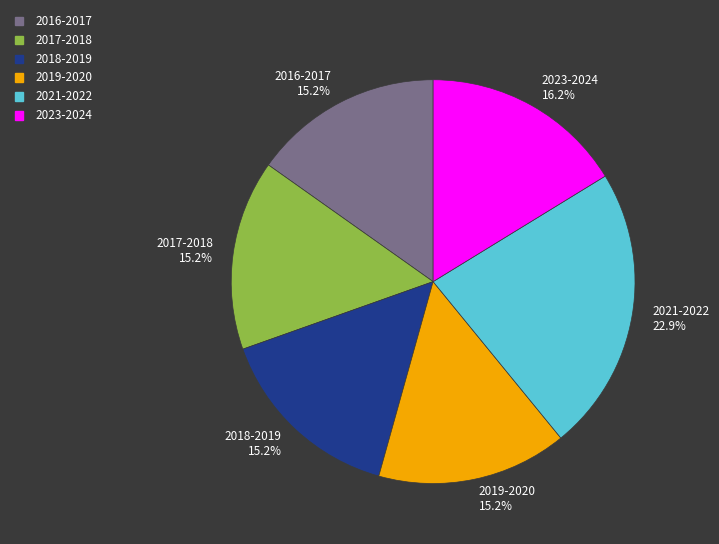

True or false: 2016-2017 accounts for 15% of the total.

True